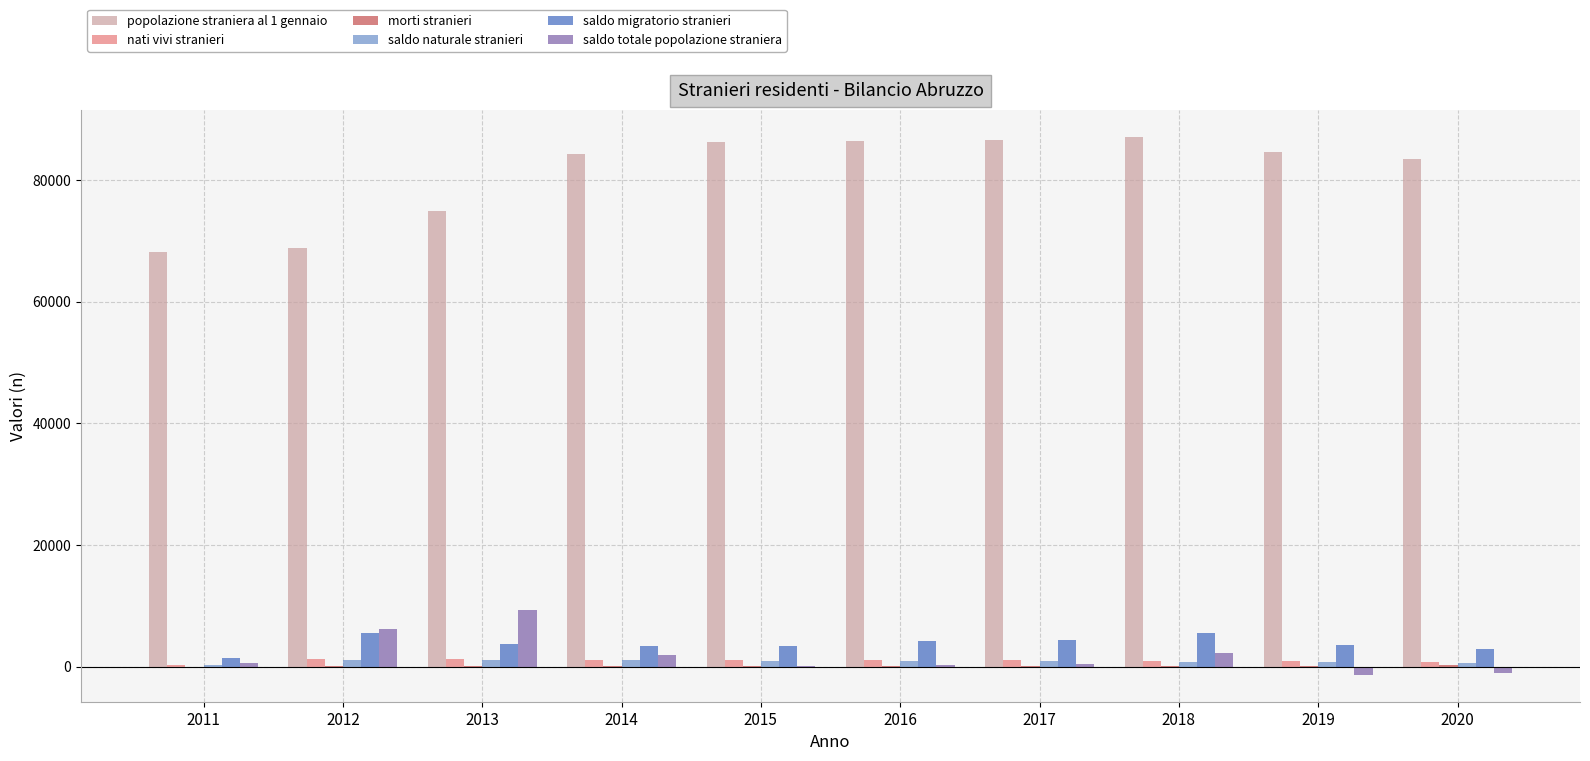

Which series has the largest total across all categories?

popolazione straniera al 1 gennaio